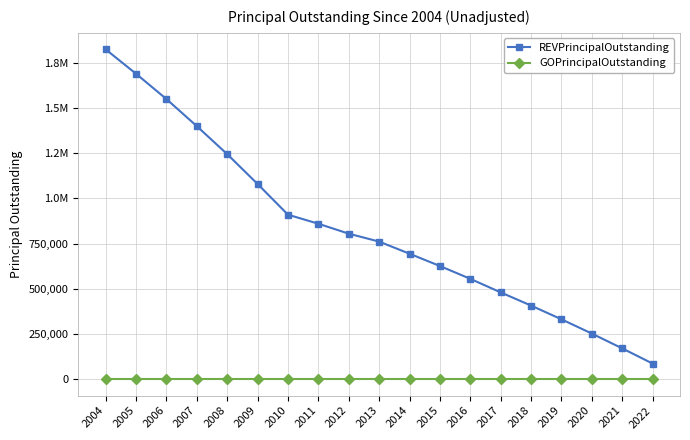

Reading right to left, list all the values displayed in this chart.

REVPrincipalOutstanding: 2022=86000	2021=170000	2020=252000	2019=331000	2018=407000	2017=480000	2016=555000	2015=626000	2014=694000	2013=761000	2012=805000	2011=860000	2010=910000	2009=1080000	2008=1245000	2007=1400000	2006=1550000	2005=1690000	2004=1825000
GOPrincipalOutstanding: 2022=0	2021=0	2020=0	2019=0	2018=0	2017=0	2016=0	2015=0	2014=0	2013=0	2012=0	2011=0	2010=0	2009=0	2008=0	2007=0	2006=0	2005=0	2004=0